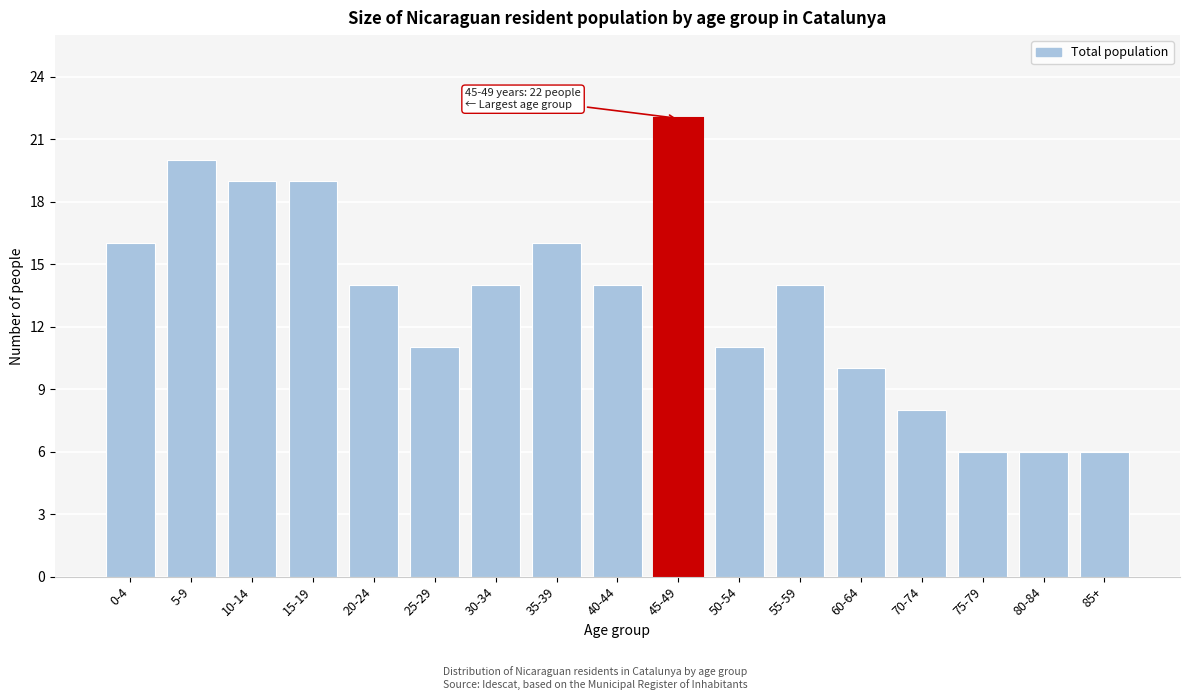

Reading left to right, what are all the values shown in this chart?

0-4=16	5-9=20	10-14=19	15-19=19	20-24=14	25-29=11	30-34=14	35-39=16	40-44=14	45-49=22	50-54=11	55-59=14	60-64=10	70-74=8	75-79=6	80-84=6	85+=6